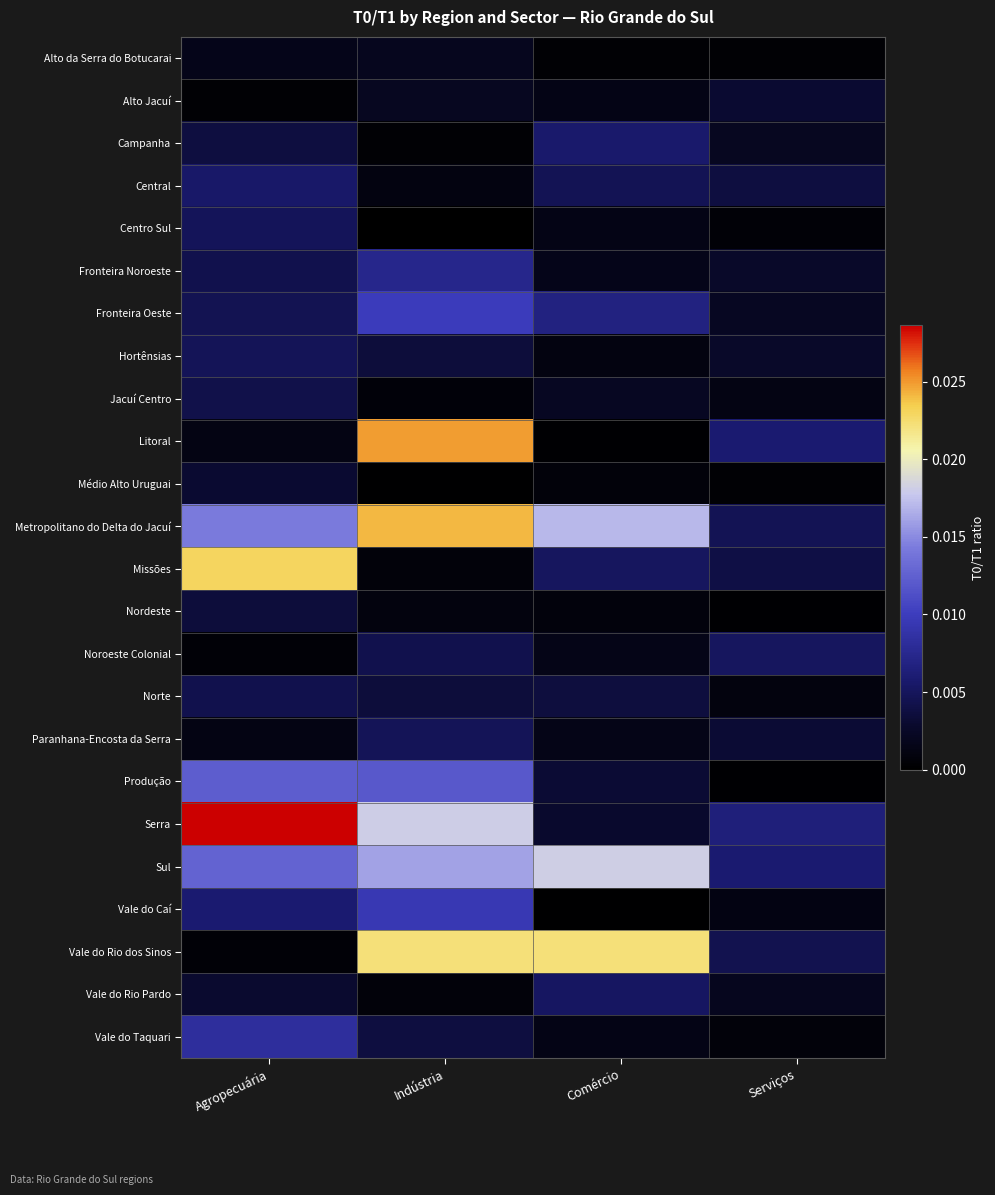

What is the total value across all series at Indústria?

0.2